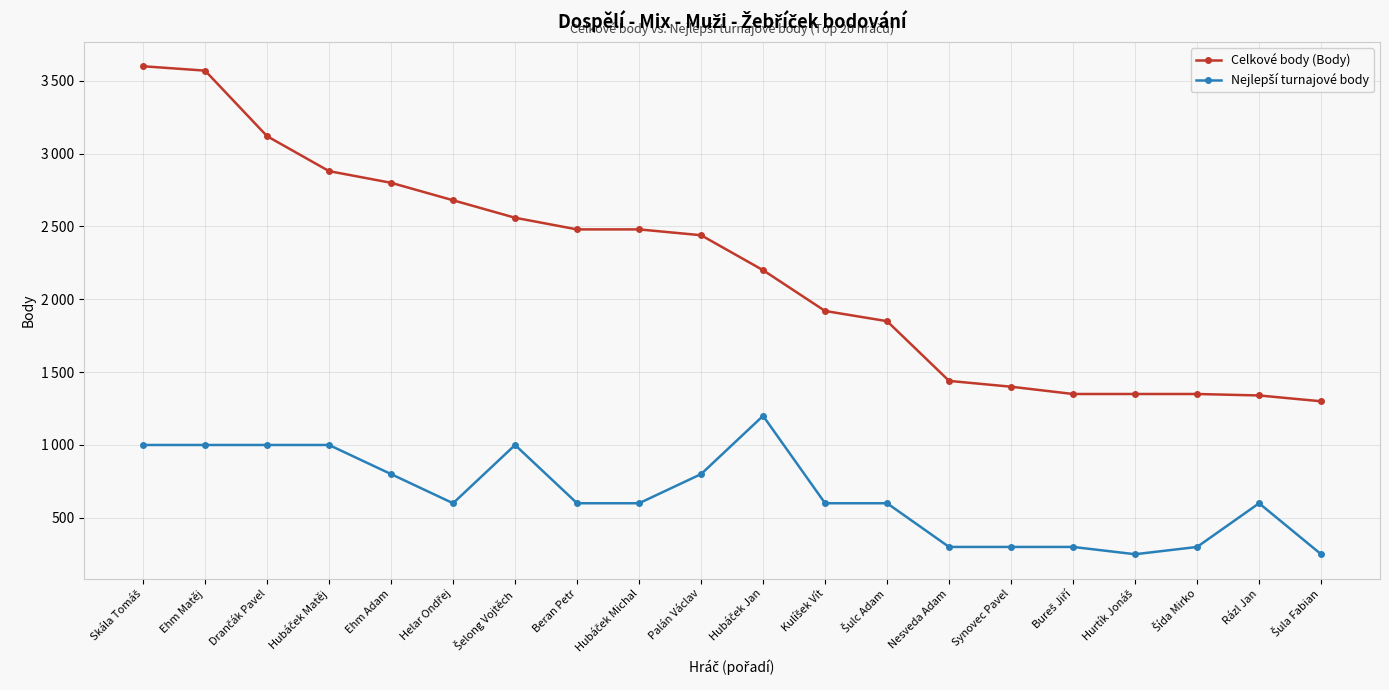

What is the label of the 13th point from the right?

Beran Petr